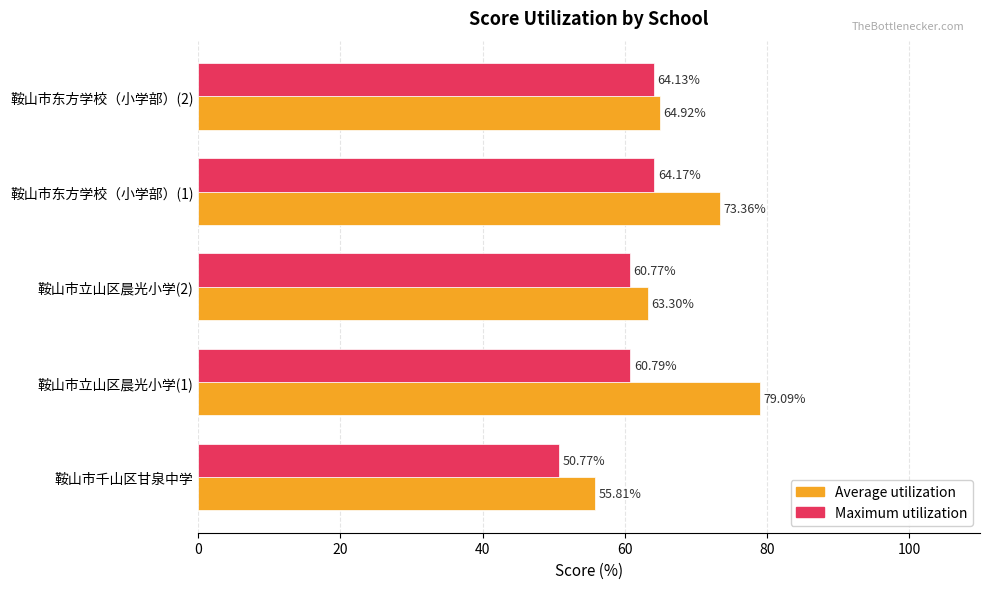

What is the sum of the Average utilization values at 鞍山市立山区晨光小学(2) and 鞍山市东方学校（小学部）(1)?

136.7